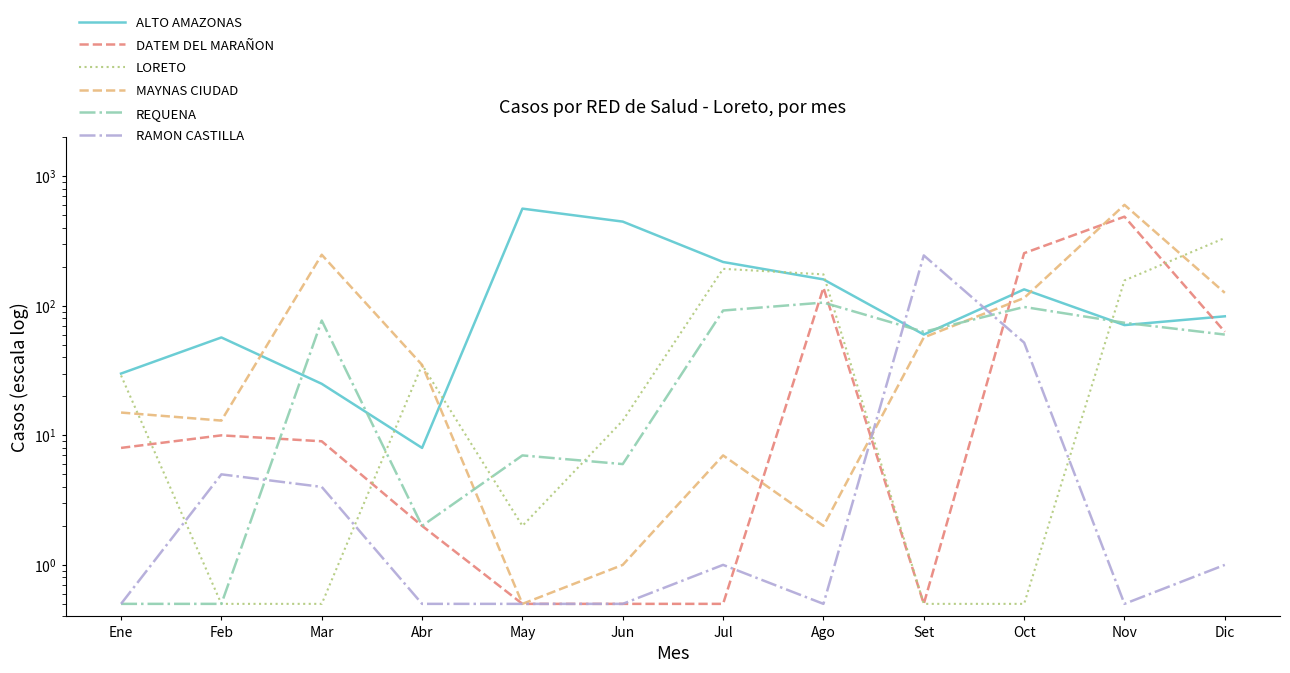

Between Ene and Nov, which is larger?

Nov